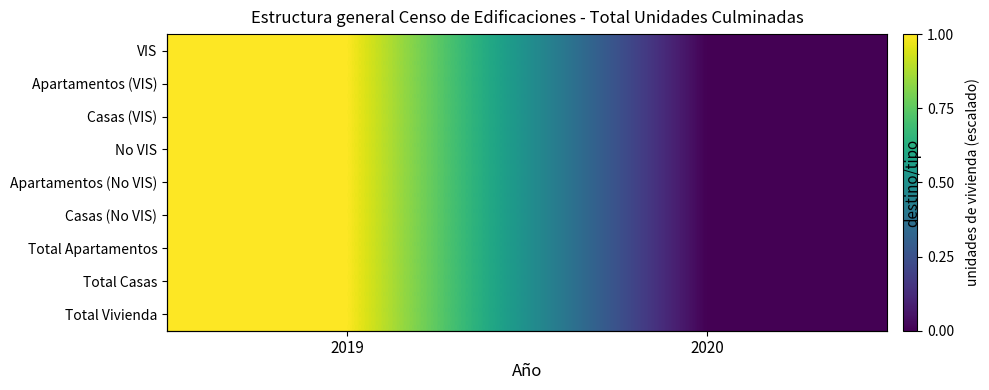

What is the difference between the maximum and minimum values in the Total Apartamentos series?

1